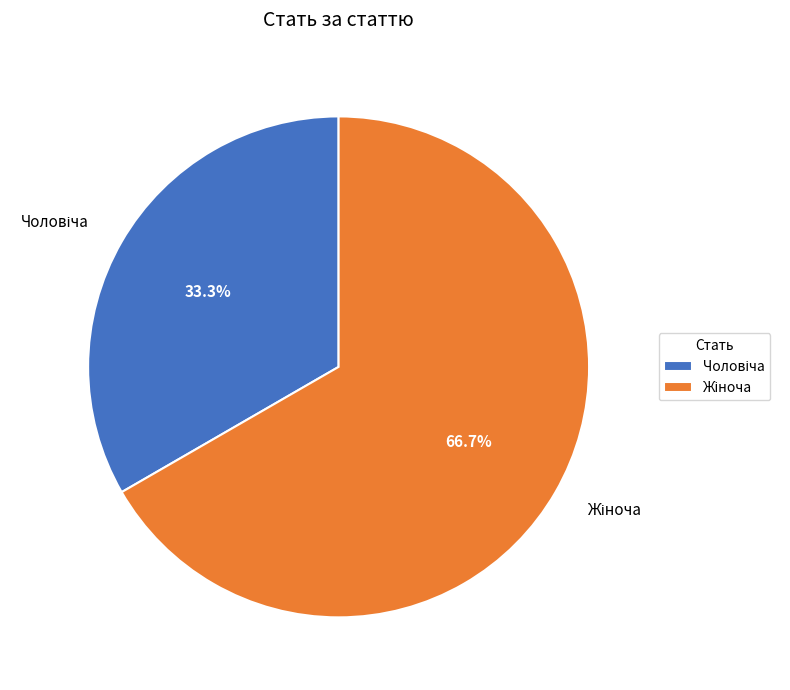

Does any single category account for the majority?

Yes